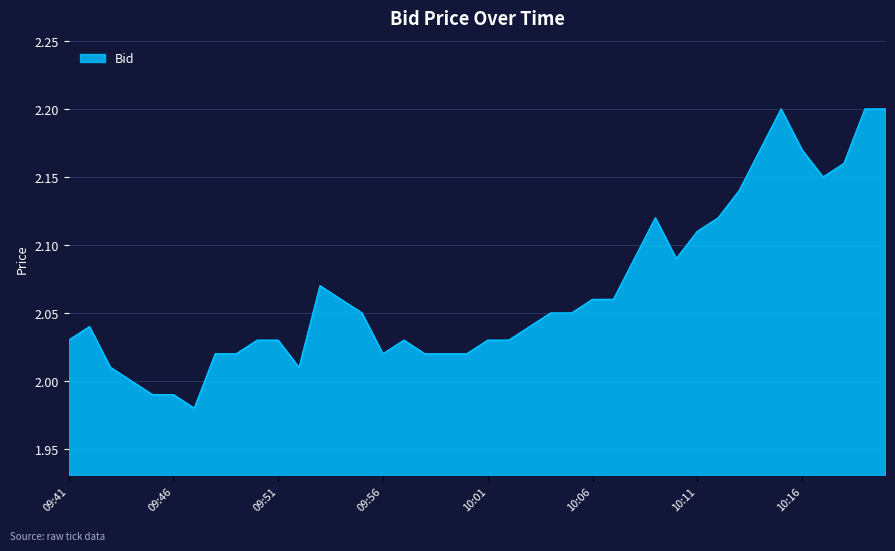

How many lines are shown in the chart?

1